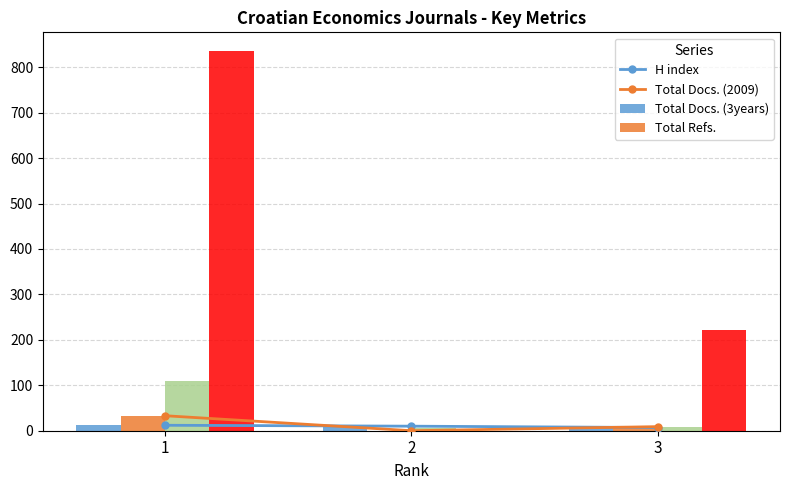

Reading left to right, transcribe all the data shown in this chart.

H index (trend): 1=12	2=10	3=7
Total Docs. (2009) (trend): 1=33	2=0	3=9
H index: 1=12	2=10	3=7
Total Docs. (2009): 1=33	2=0	3=9
Total Docs. (3years): 1=109	2=5	3=8
Total Refs.: 1=835	2=0	3=222